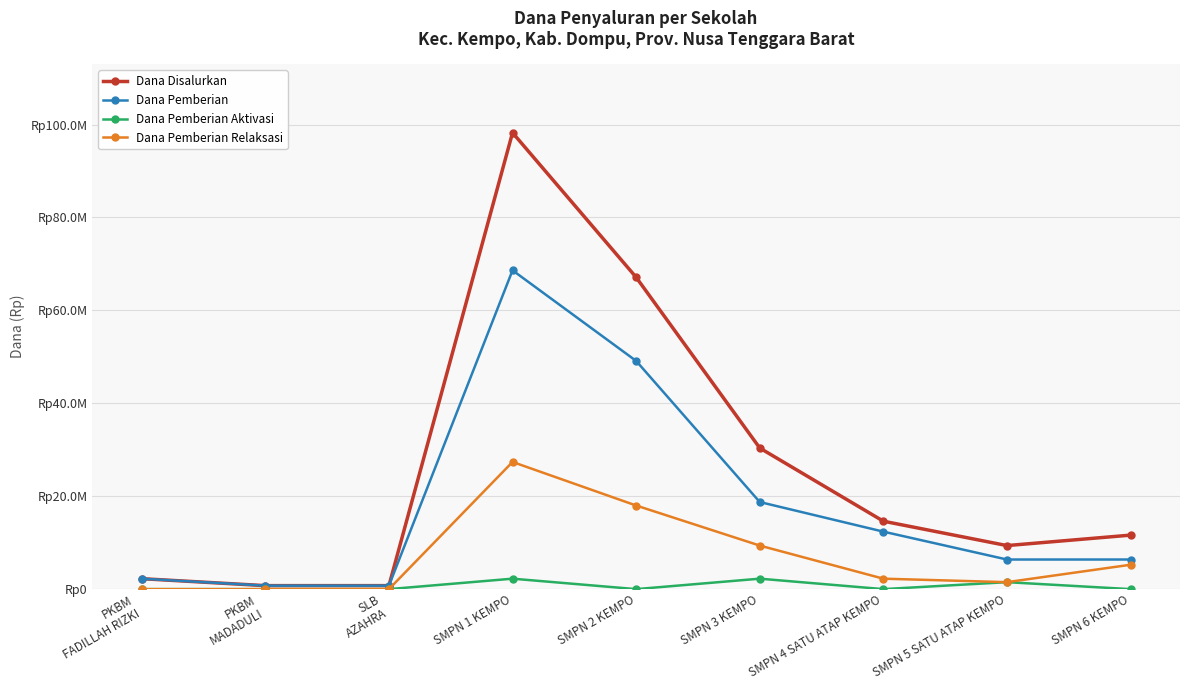

List the series in order of their peak value, highest first.

Dana Disalurkan, Dana Pemberian, Dana Pemberian Relaksasi, Dana Pemberian Aktivasi